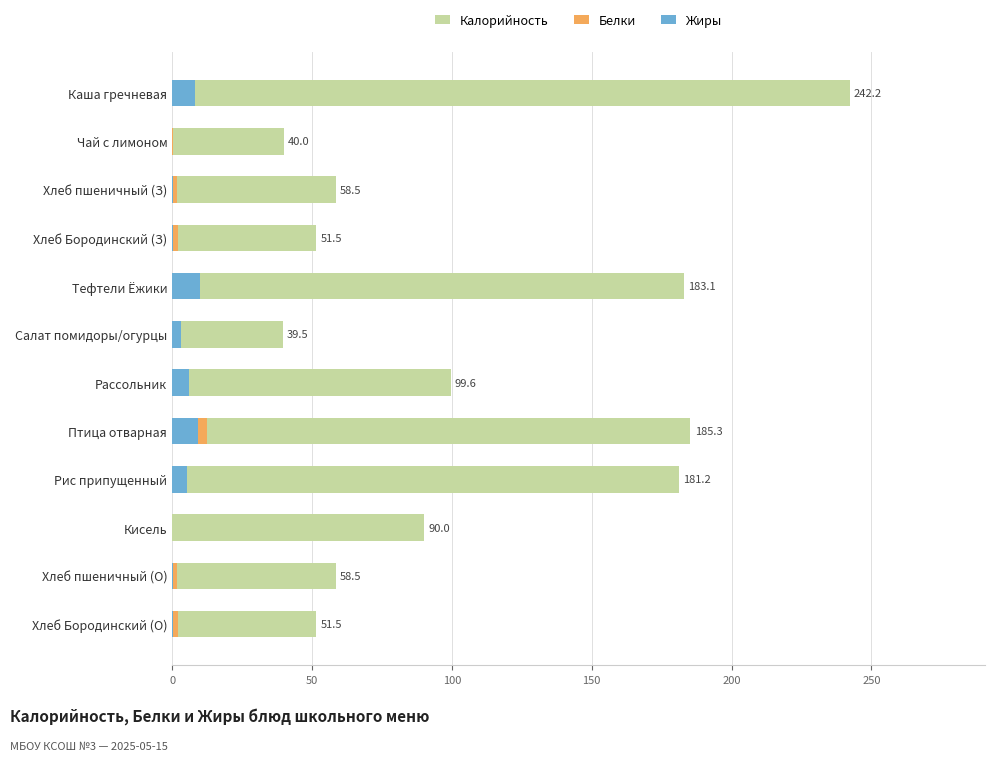

The value of Белки at 7 is 12.4. True or false?

True